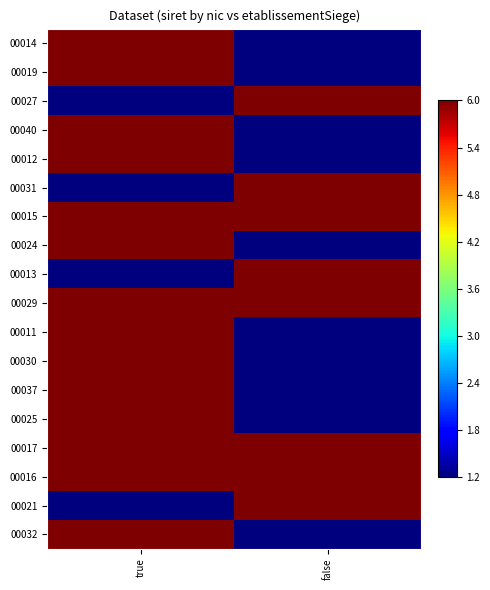

At which category is the sum across all series the highest?

true